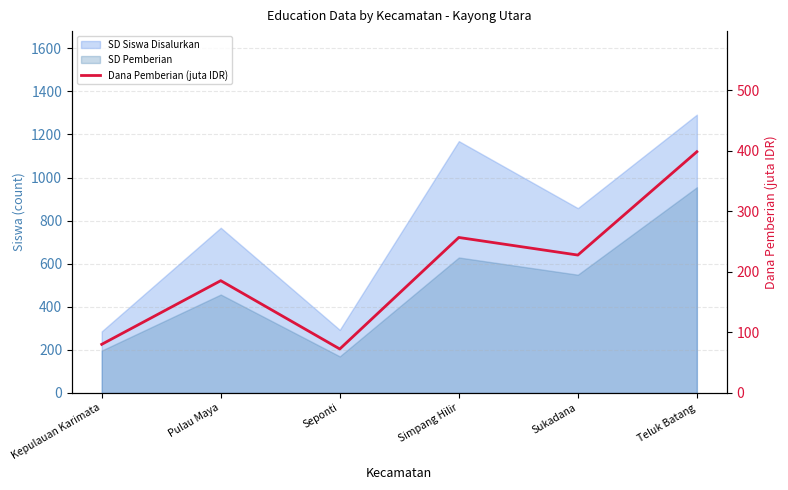

What is the difference between the maximum and minimum values?

325.6